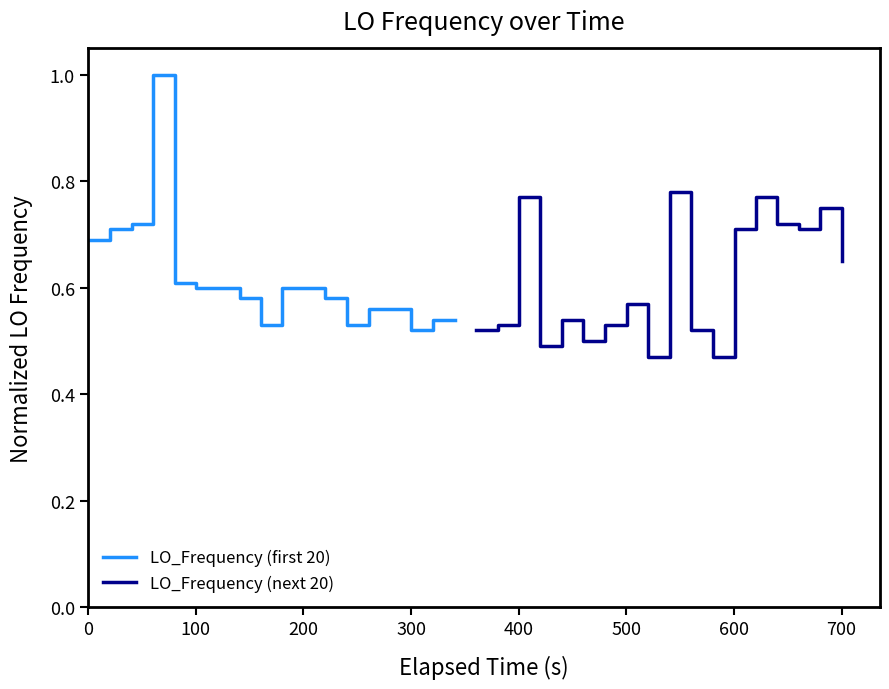

What is the highest value of the LO_Frequency (first 20) series?

1.0